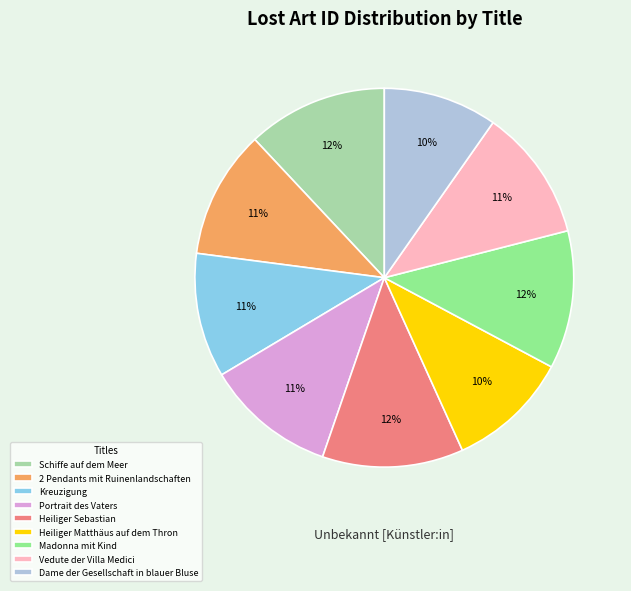

To the nearest percent, what percentage of the pie is Schiffe auf dem Meer?

12%